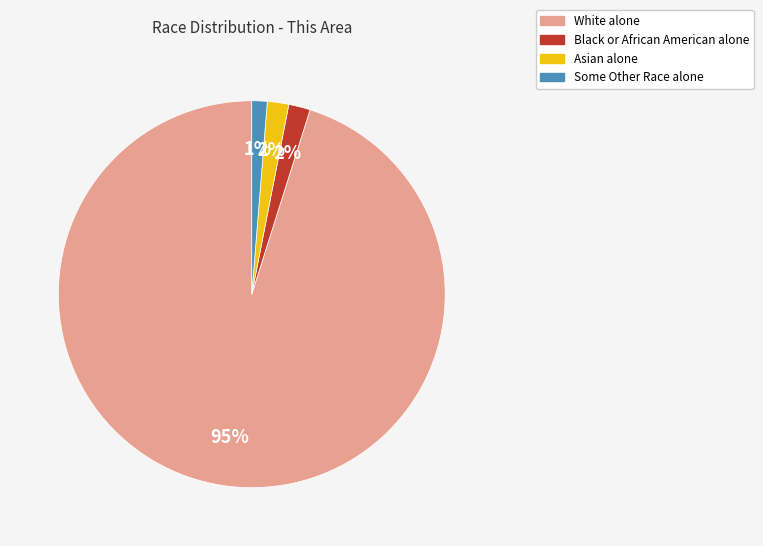

To the nearest percent, what is the average slice percentage?

25%